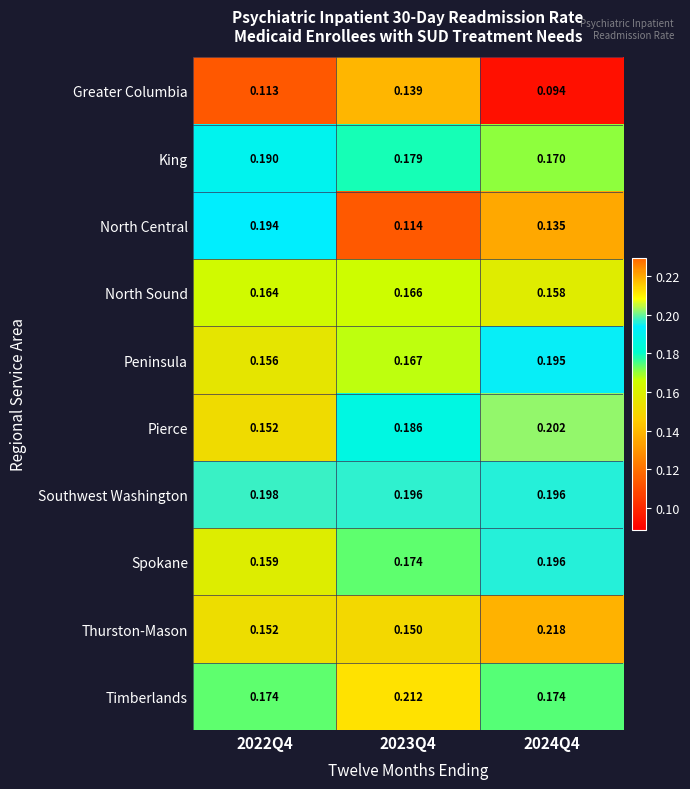

Which series has the largest range (max minus min)?

North Central